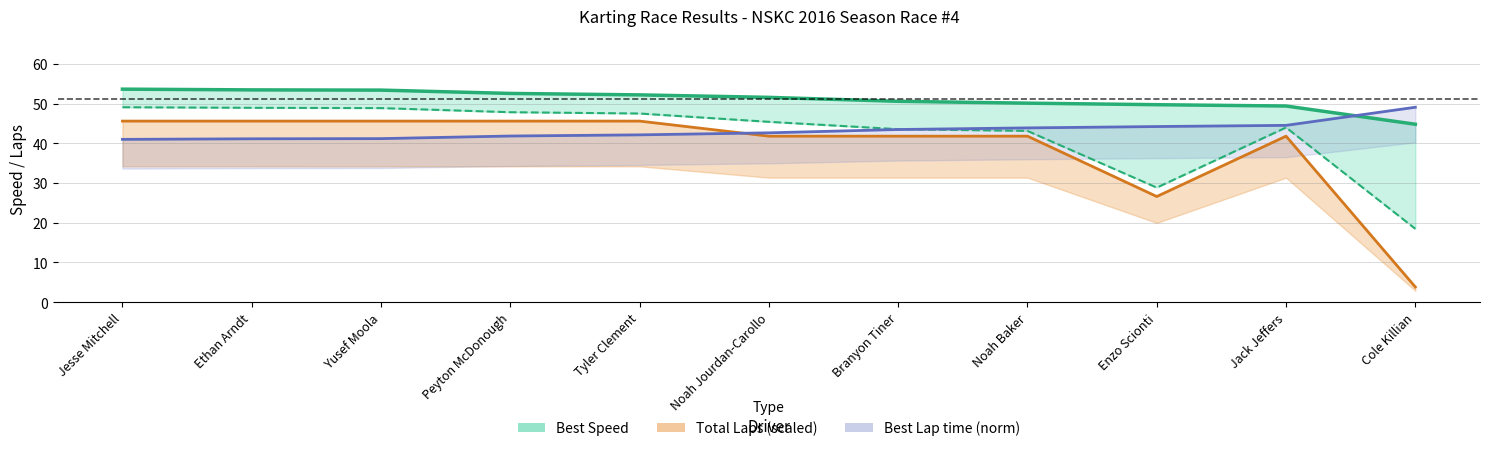

Reading right to left, list all the values displayed in this chart.

Best Speed: Cole Killian=44.8	Jack Jeffers=49.4	Enzo Scionti=49.7	Noah Baker=50.1	Branyon Tiner=50.6	Noah Jourdan-Carollo=51.6	Tyler Clement=52.2	Peyton McDonough=52.5	Yusef Moola=53.4	Ethan Arndt=53.4	Jesse Mitchell=53.6
Average Speed: Cole Killian=18.4	Jack Jeffers=44.0	Enzo Scionti=28.8	Noah Baker=43.1	Branyon Tiner=43.5	Noah Jourdan-Carollo=45.4	Tyler Clement=47.5	Peyton McDonough=47.8	Yusef Moola=48.9	Ethan Arndt=48.9	Jesse Mitchell=49.1
Total Laps (scaled): Cole Killian=3.8	Jack Jeffers=41.8	Enzo Scionti=26.6	Noah Baker=41.8	Branyon Tiner=41.8	Noah Jourdan-Carollo=41.8	Tyler Clement=45.6	Peyton McDonough=45.6	Yusef Moola=45.6	Ethan Arndt=45.6	Jesse Mitchell=45.6
Best Lap time (norm): Cole Killian=49.1	Jack Jeffers=44.5	Enzo Scionti=44.2	Noah Baker=43.9	Branyon Tiner=43.5	Noah Jourdan-Carollo=42.6	Tyler Clement=42.1	Peyton McDonough=41.8	Yusef Moola=41.2	Ethan Arndt=41.1	Jesse Mitchell=41.0